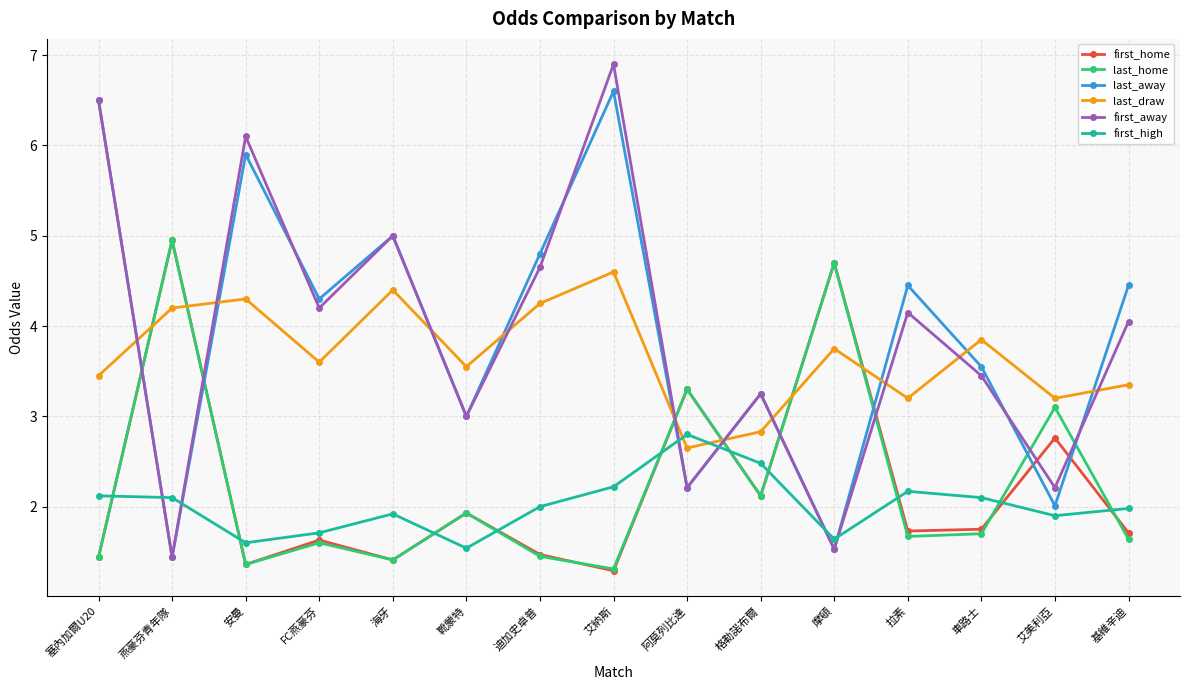

At how many categories does at least one series exceed 1?

15